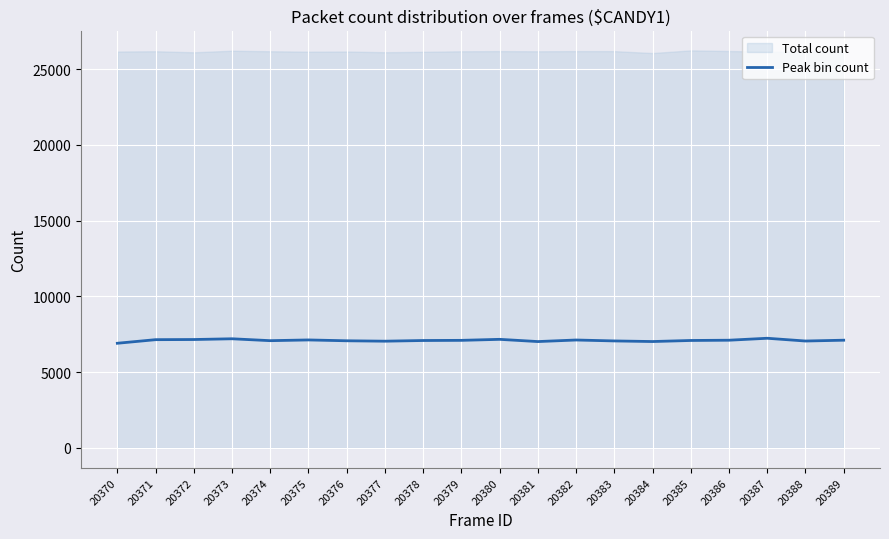

Rank the categories by value from highest to lowest.

20387, 20373, 20380, 20372, 20371, 20375, 20382, 20389, 20386, 20379, 20385, 20378, 20374, 20376, 20383, 20388, 20377, 20384, 20381, 20370